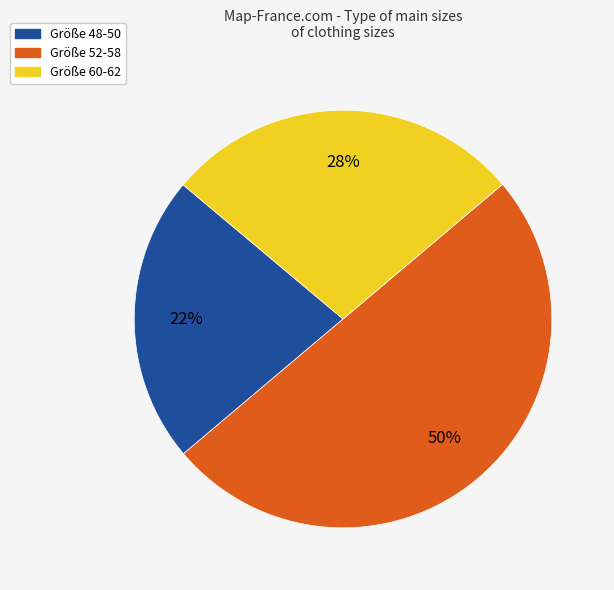

Which slice represents more than half of the pie?

Größe 52-58